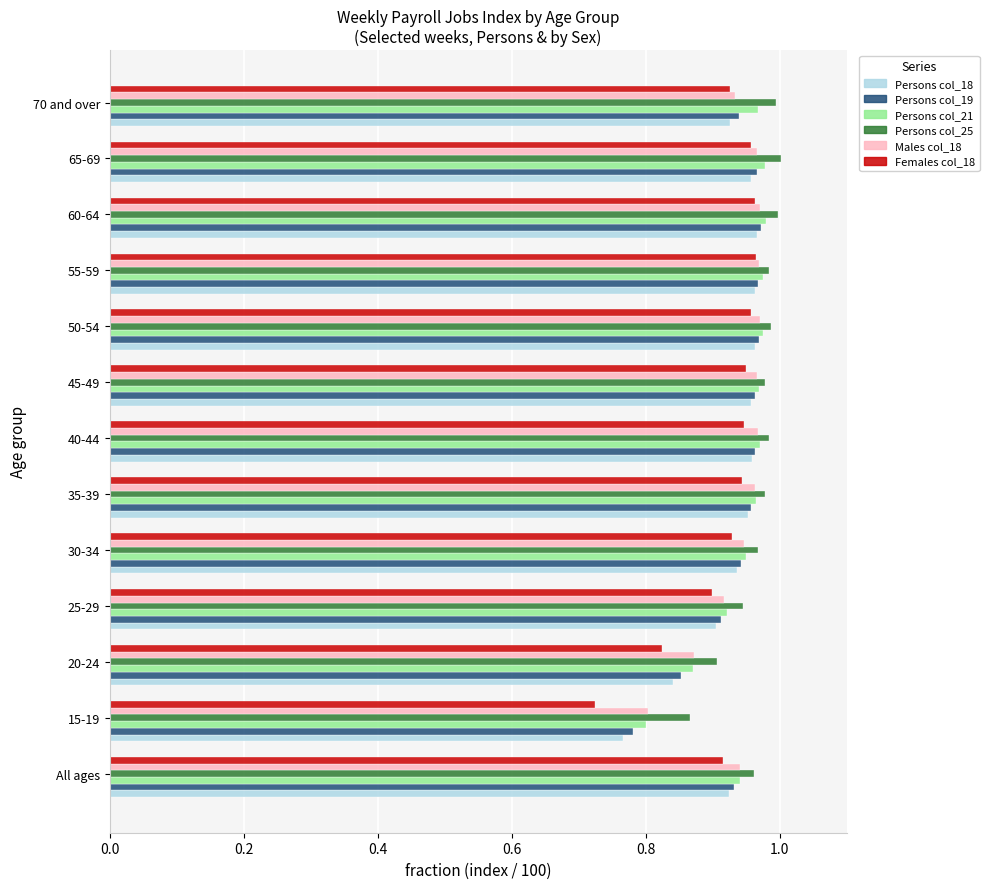

Count the number of data series in this chart.

6